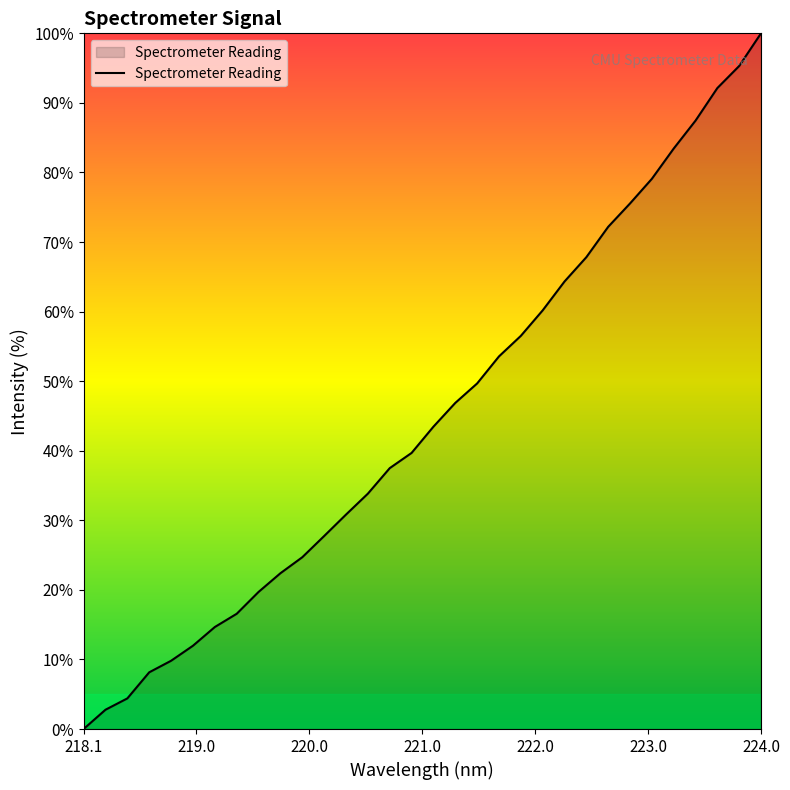

What is the greatest value displayed?

100.0